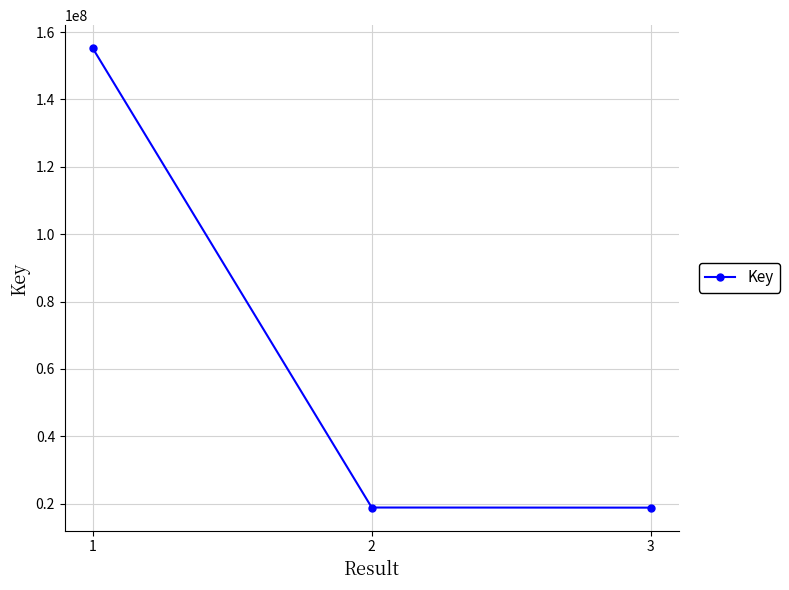

Does the chart have visible grid lines?

Yes